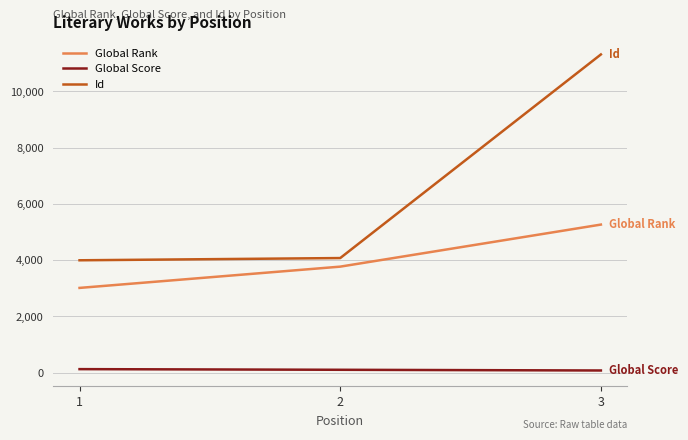

What are all the series names shown in the legend?

Global Rank, Global Score, Id